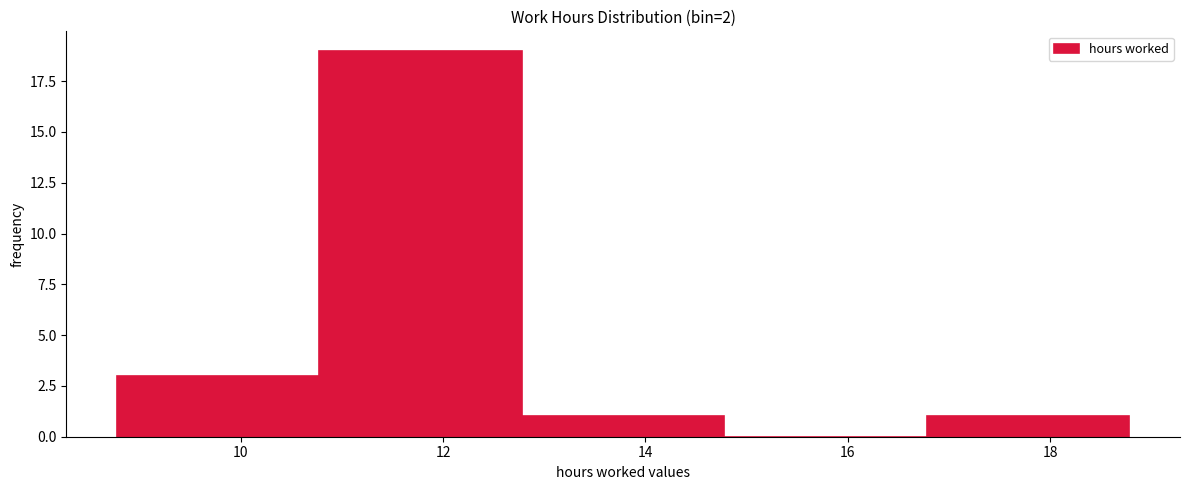

How tall is the bar that spans 16.78 to 18.78 on the x-axis? Neither the bar edges nor the heights are printed on the chart, so give them approximately, as read against the axes.

1